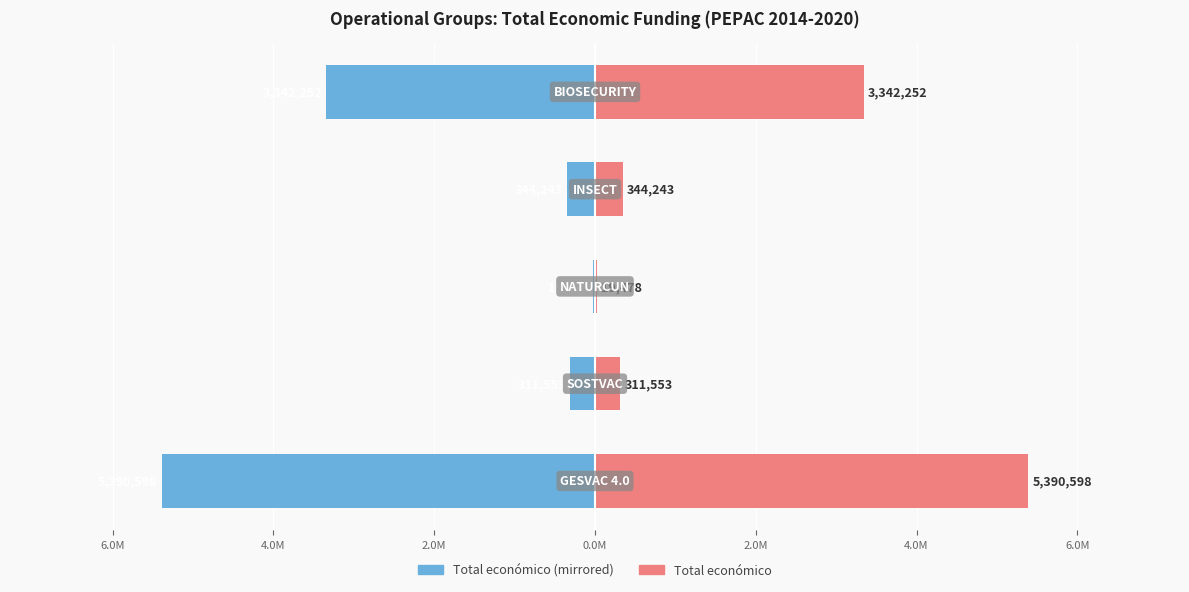

Reading left to right, what are all the values shown in this chart?

Total económico (Left): -5390598	-311553	-19478	-344243	-3342252
Total económico (Right): 5390598	311553	19478	344243	3342252